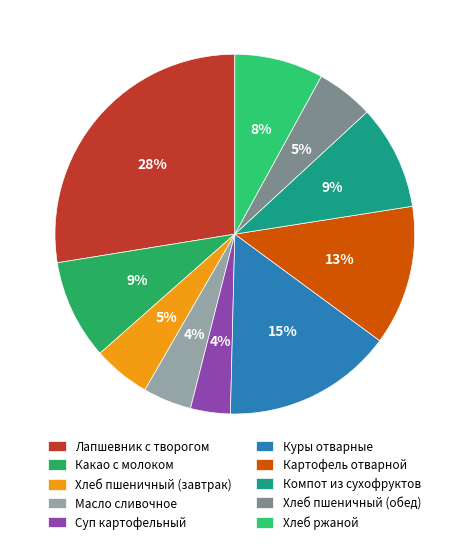

The Масло сливочное slice represents 15% of the pie. True or false?

False